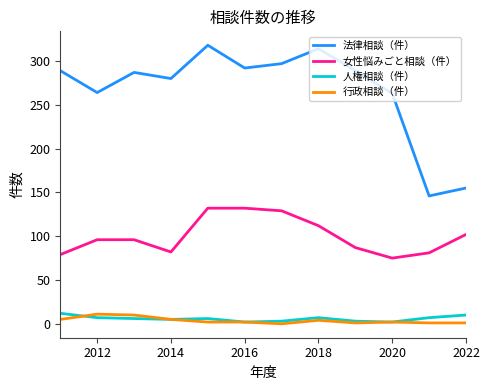

True or false: 法律相談（件） and 行政相談（件） intersect in this chart.

False